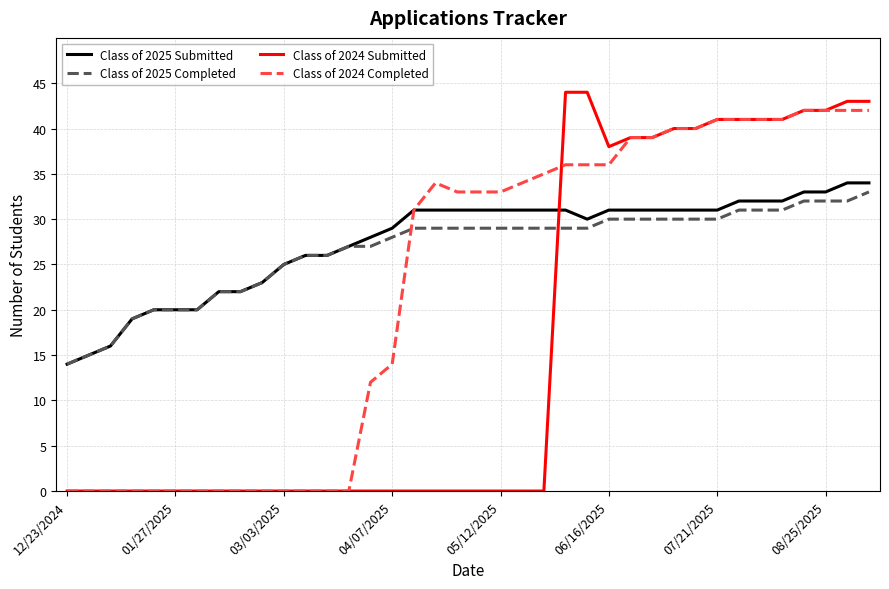

After their last crossing, which series has the higher values: Class of 2025 Submitted or Class of 2024 Submitted?

Class of 2024 Submitted